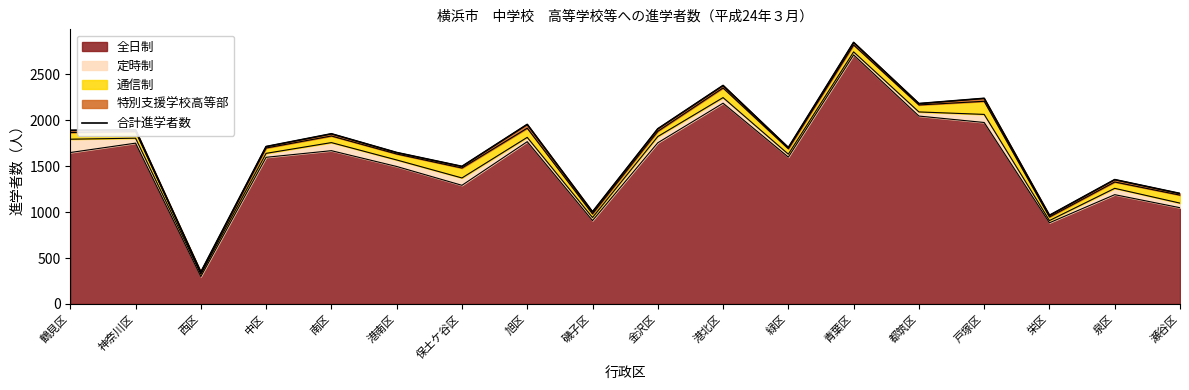

The chart shows a value of 1768 at 泉区. True or false?

False